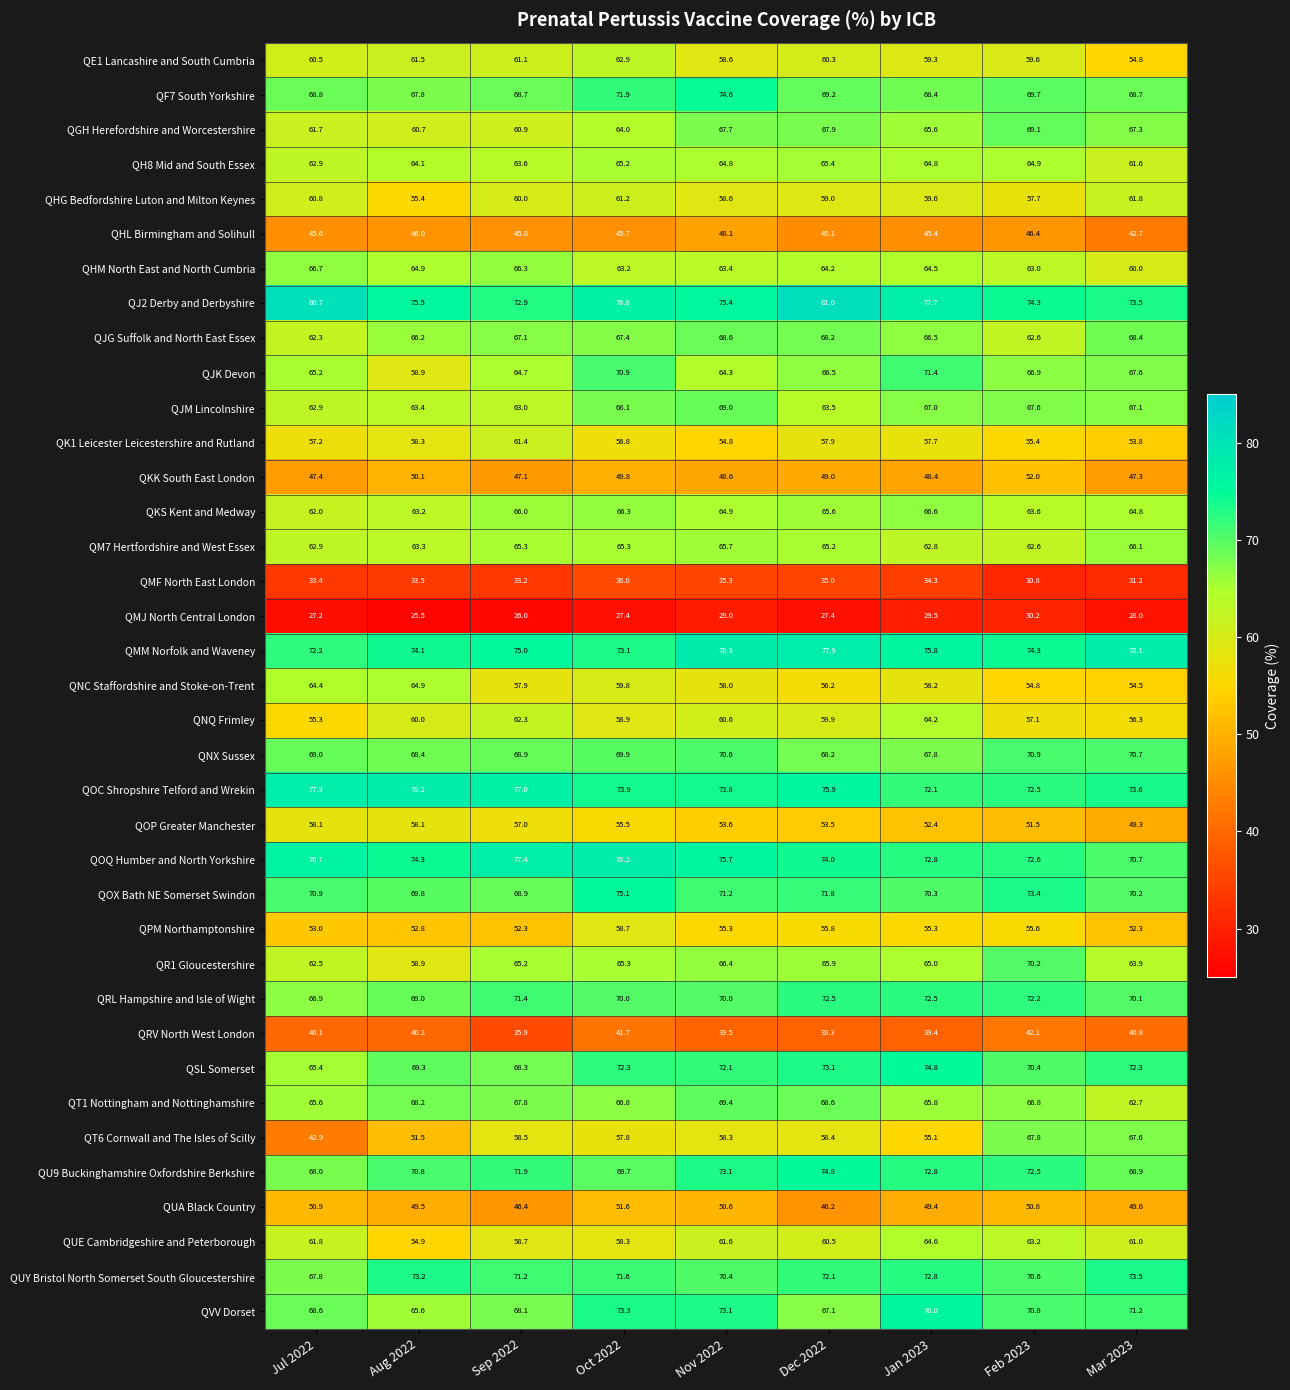

What is the difference between the QOX Bath NE Somerset Swindon values at Feb 2023 and Jul 2022?

2.5